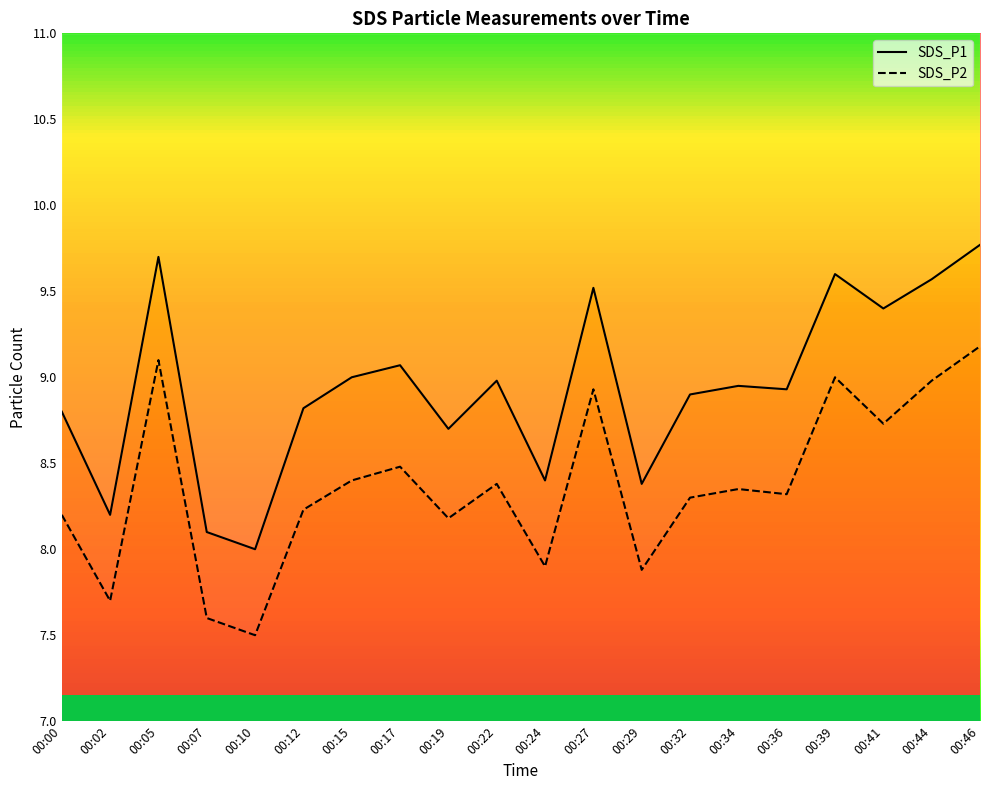

Is it true that SDS_P1 equals 16.6 at 00:39?

False